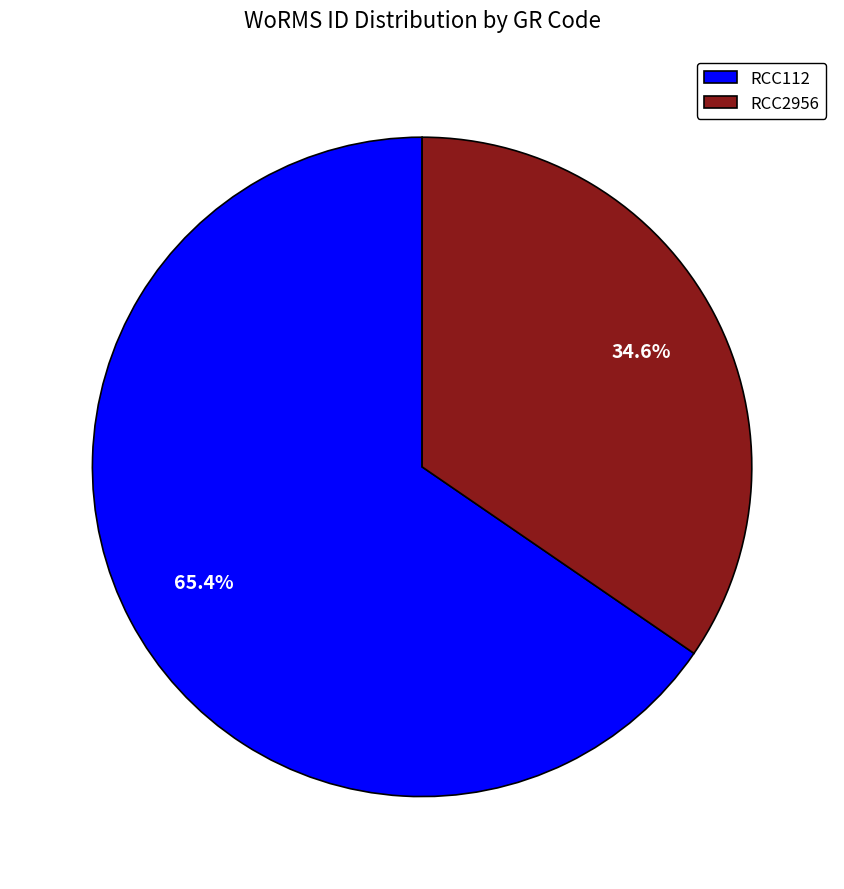

To the nearest percent, what percentage of the pie is RCC2956?

35%